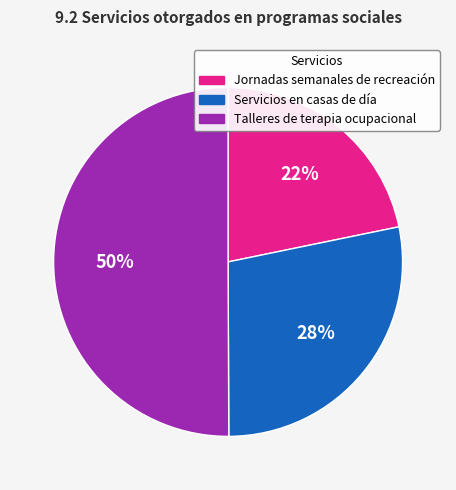

Is the sum of Talleres de terapia ocupacional and Jornadas semanales de recreación greater than half?

Yes